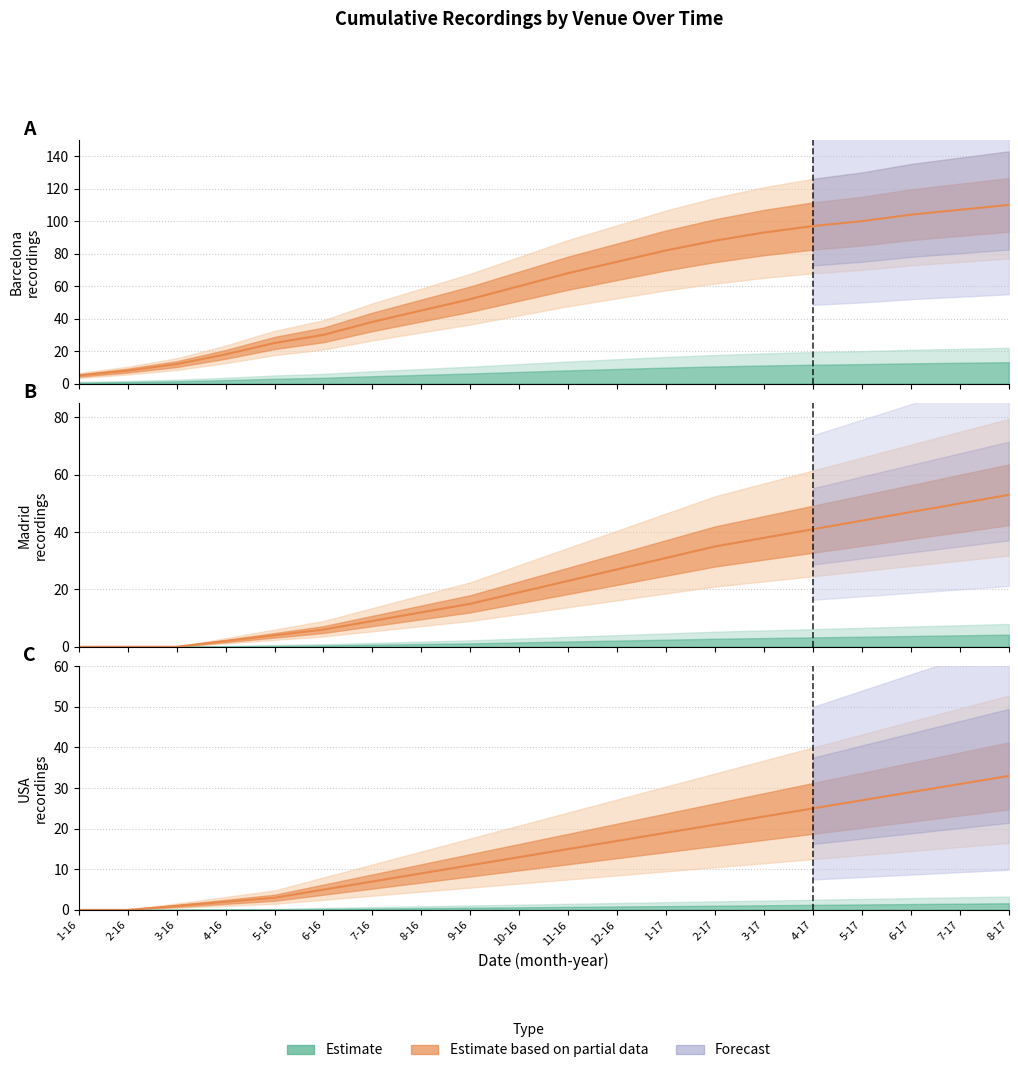

Count the number of categories in the chart.

20